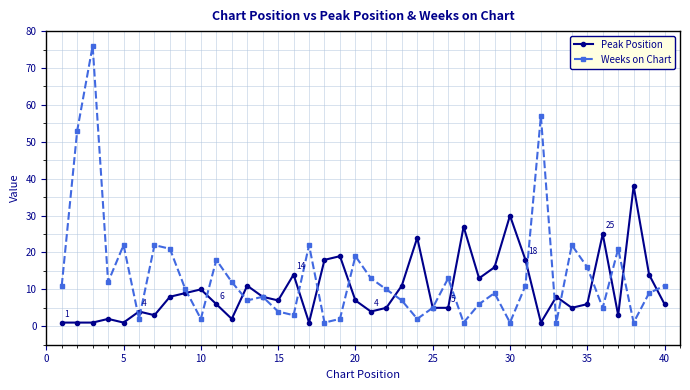

List the series in order of their overall mean, highest first.

Weeks on Chart, Peak Position